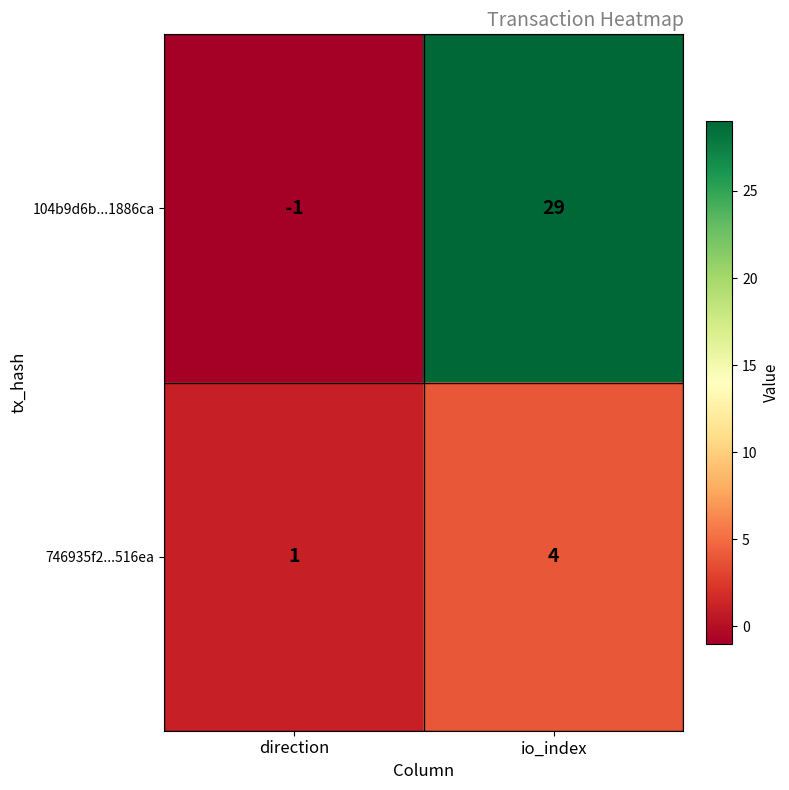

At which category is the sum across all series the highest?

io_index